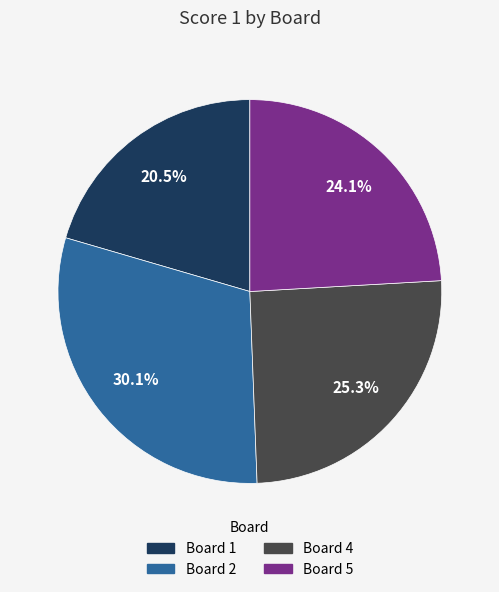

Count the number of slices in the pie.

4